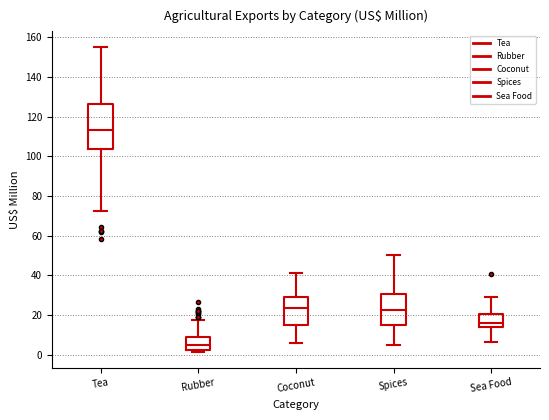

Comparing the boxes themselves (not the whiskers), which one is the tallest?

Tea